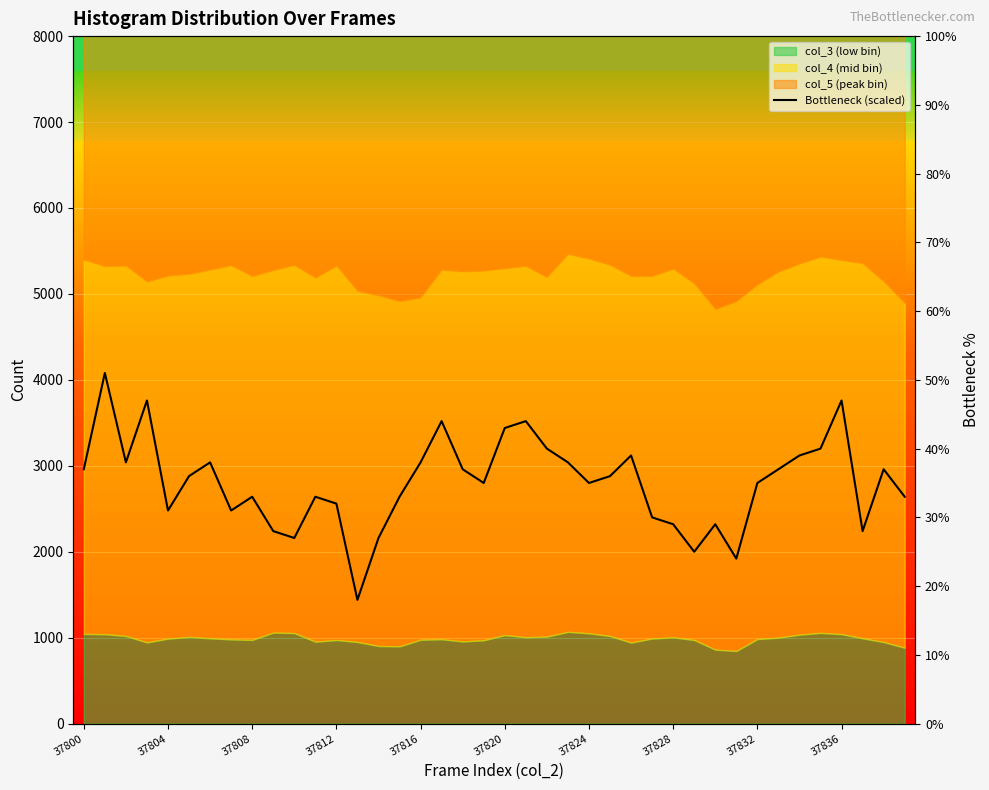

How many interior local peaks (higher than both neighbors) does the data have?

11